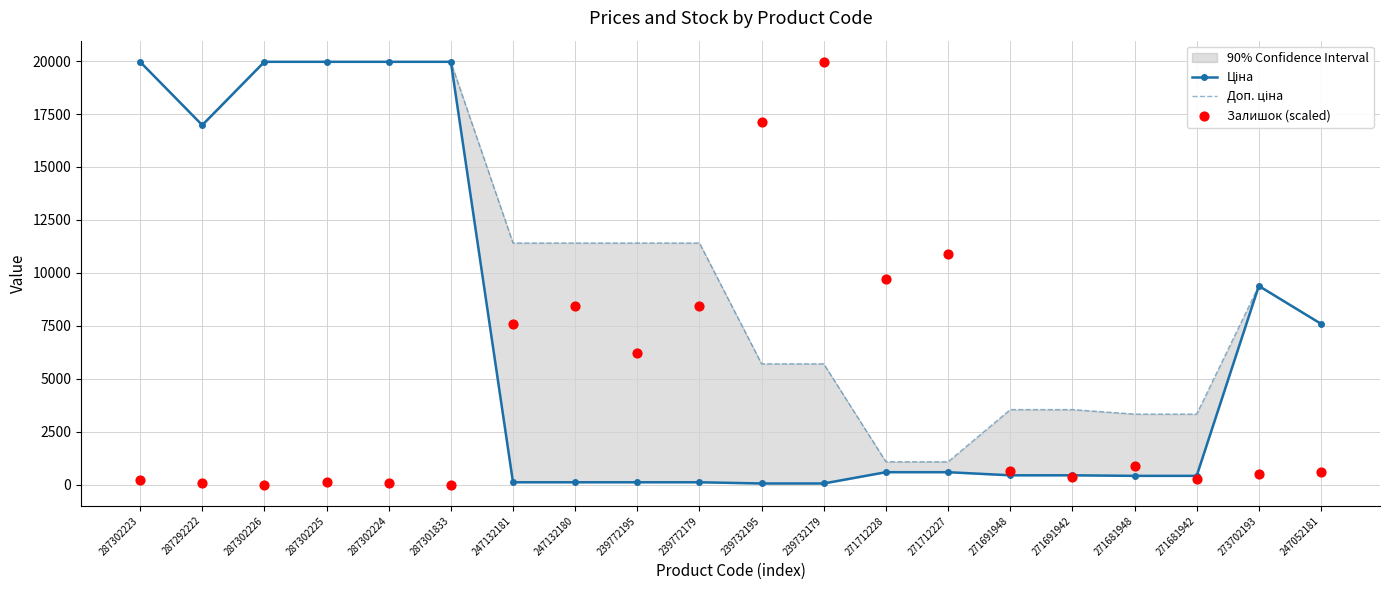

At how many categories does at least one series exceed 3915?

16